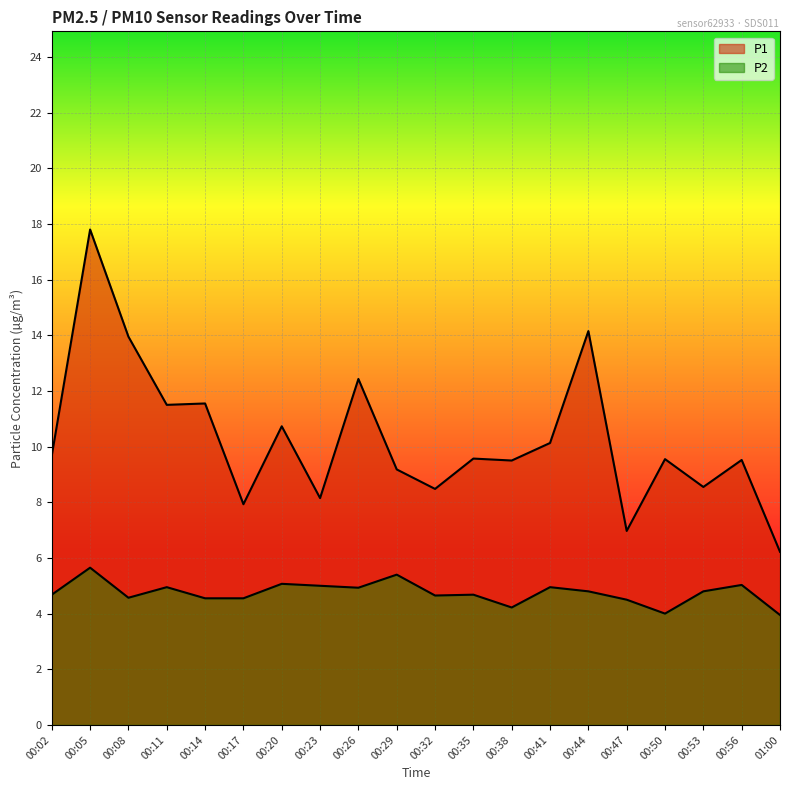

What is the minimum value for P1?

6.2